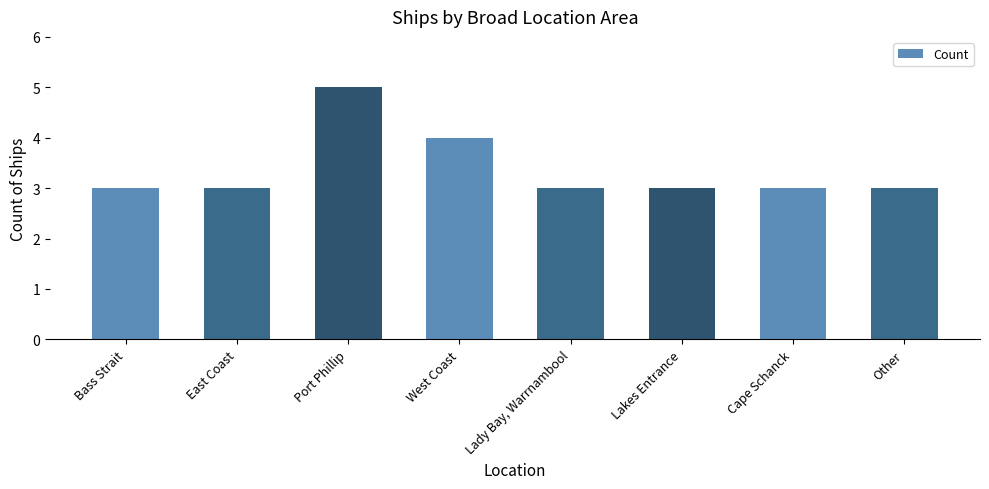

Reading right to left, list all the values displayed in this chart.

Other=3	Cape Schanck=3	Lakes Entrance=3	Lady Bay, Warrnambool=3	West Coast=4	Port Phillip=5	East Coast=3	Bass Strait=3